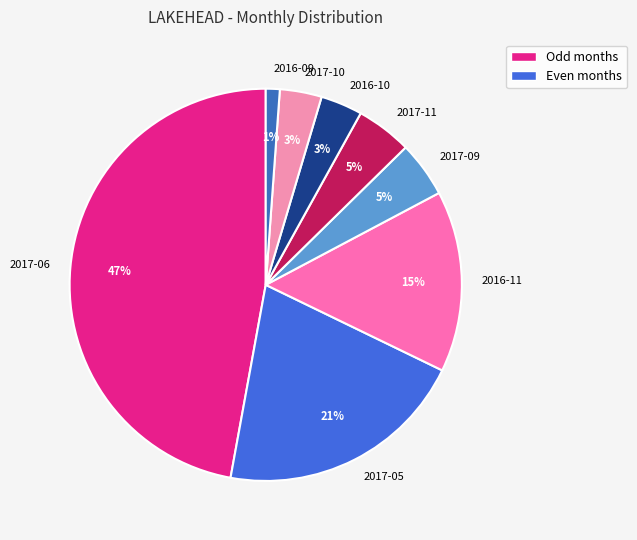

To the nearest percent, what is the average slice percentage?

12%